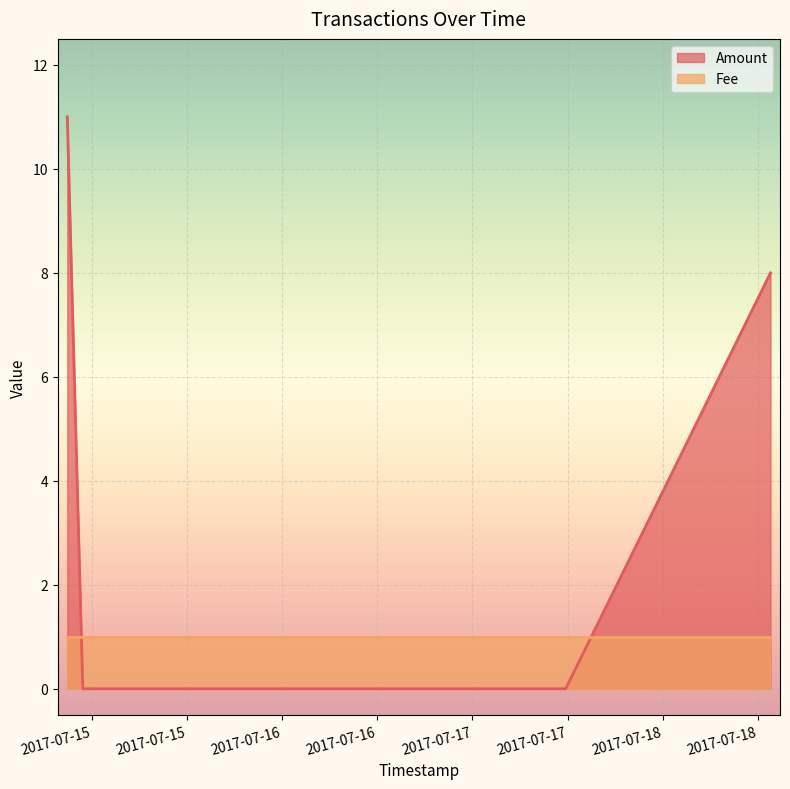

Rank the categories by value from lowest to highest.

2017-07-14 22:48:08, 2017-07-17 11:46:13, 2017-07-18 13:37:36, 2017-07-14 20:50:34